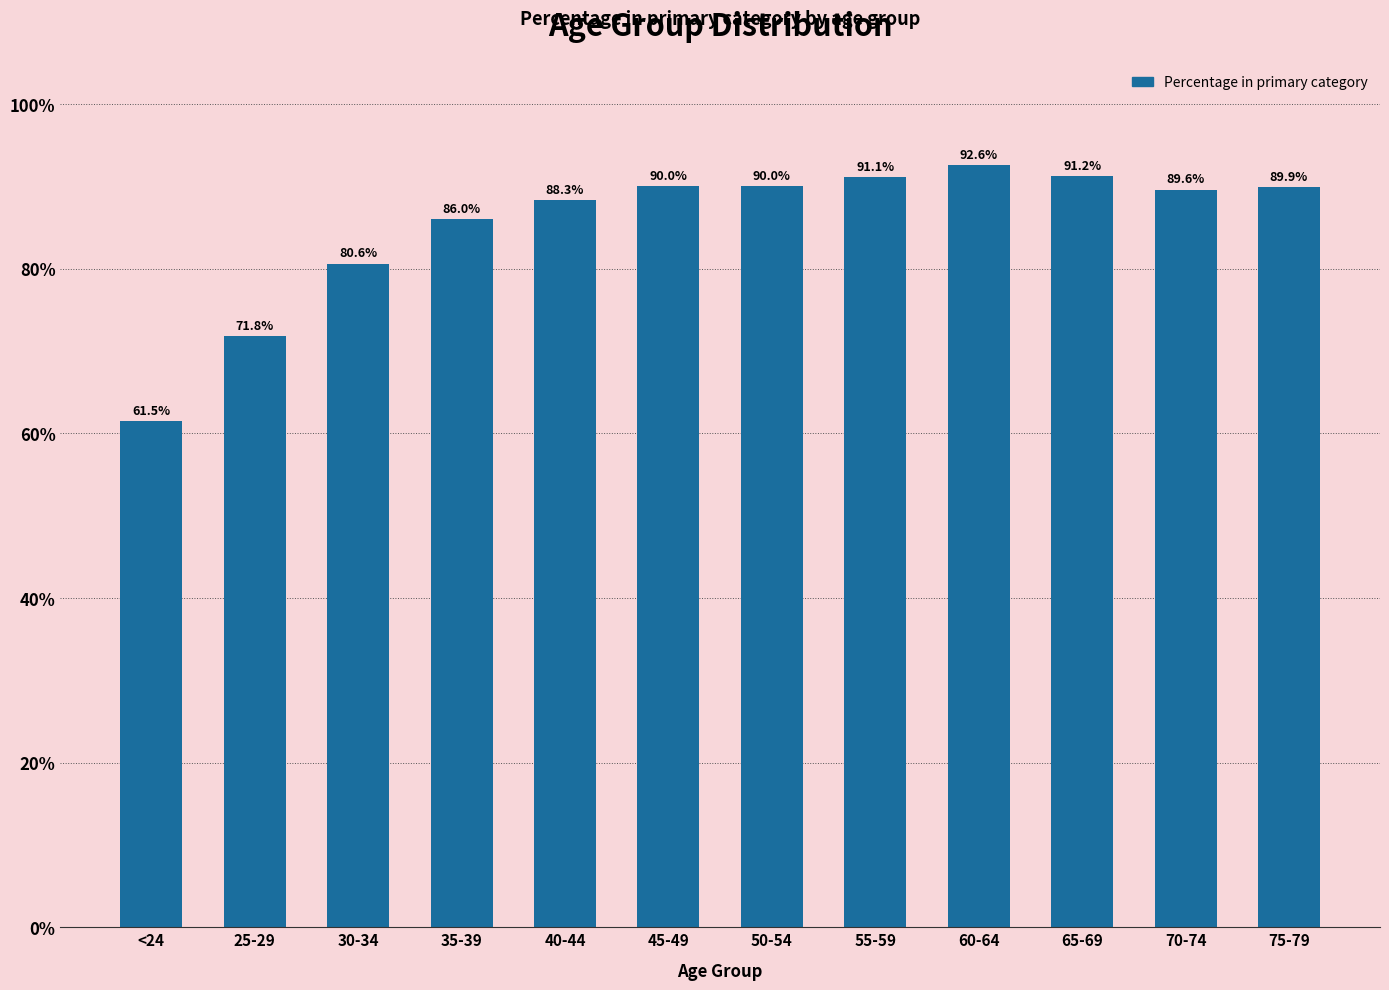

Reading left to right, extract all data points from this chart.

61.5	71.8	80.6	86.0	88.3	90.0	90.0	91.1	92.6	91.2	89.6	89.9